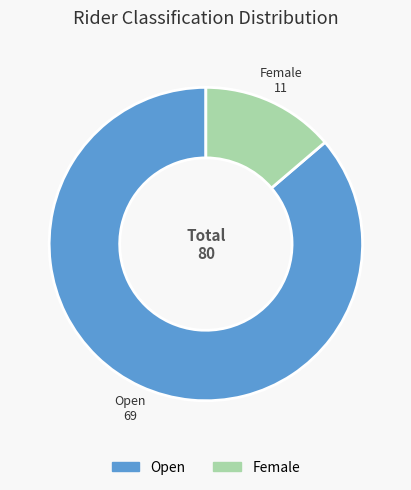

Which category has the smallest portion of the pie?

Female